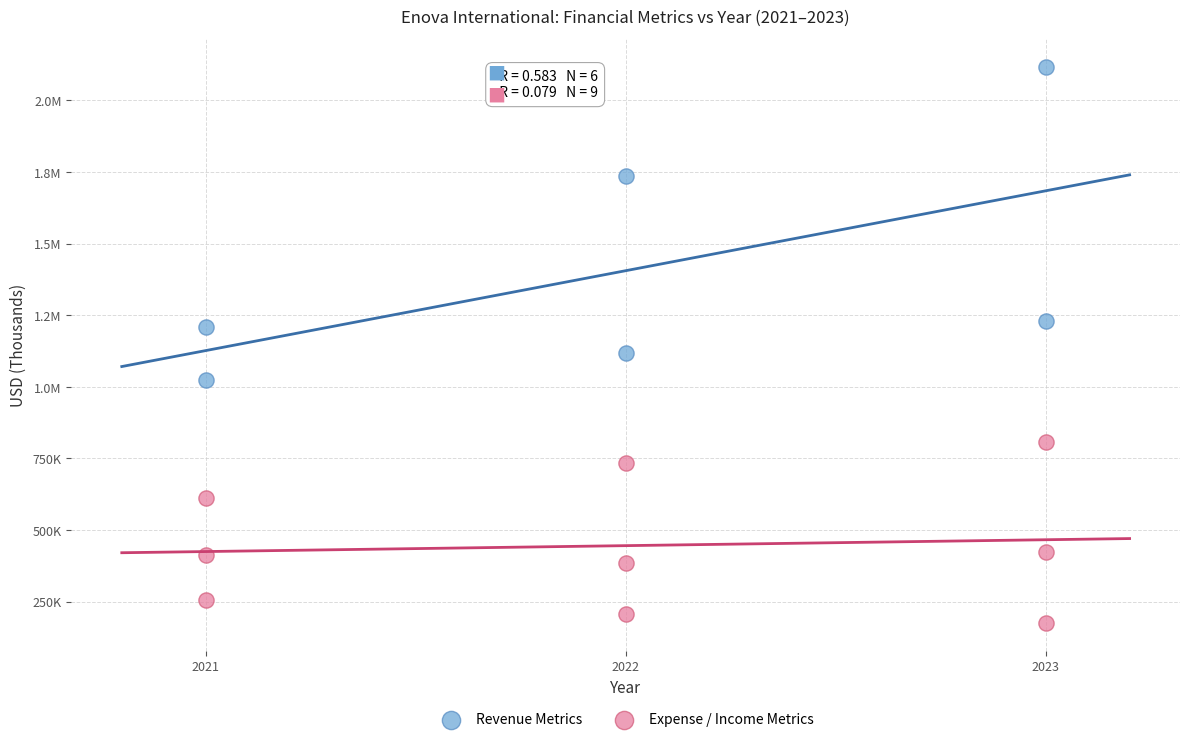

What are all the series names shown in the legend?

Revenue Metrics, Expense / Income Metrics